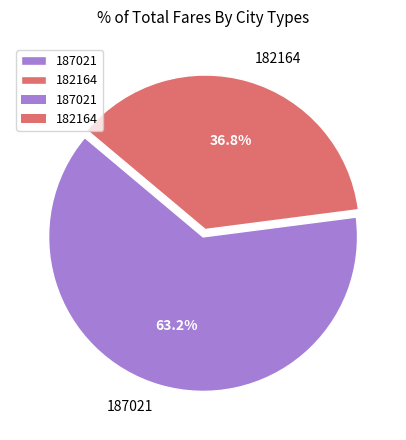

Is it true that 182164 is 37% of the pie?

True